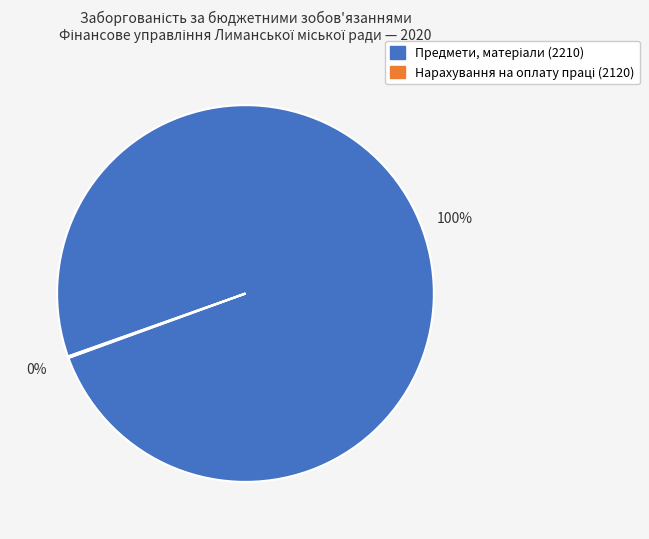

To the nearest percent, what is the difference between the largest and smallest slice percentages?

100%